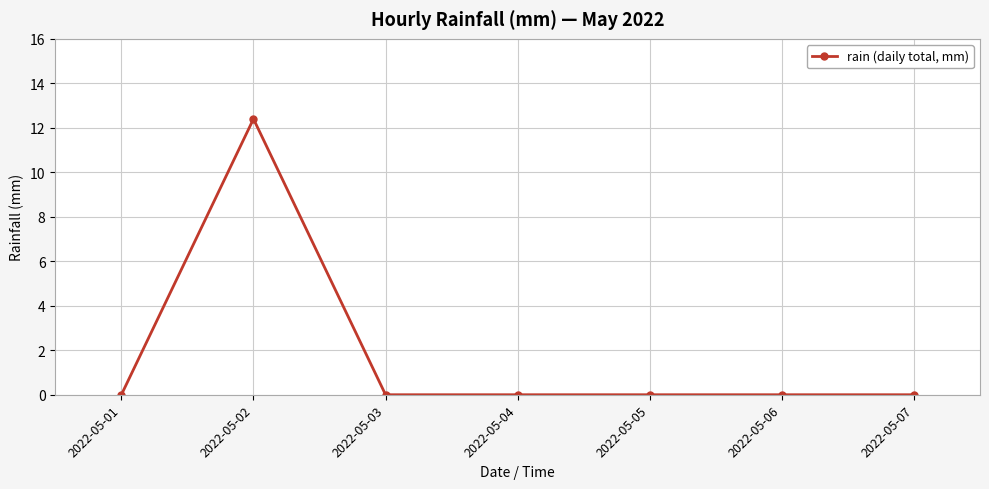

True or false: the data shows -5.5 at 2022-05-07.

False